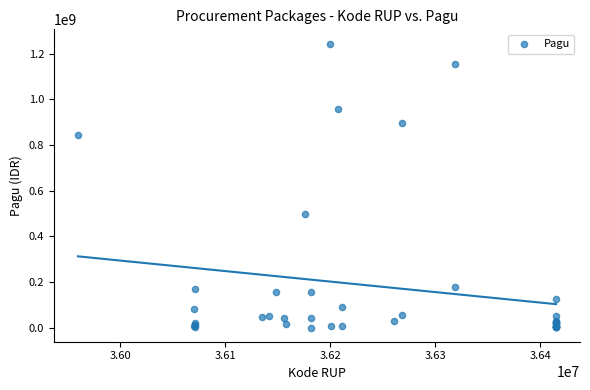

What Y value in the scatter plot is closest to 622840000?

499932000